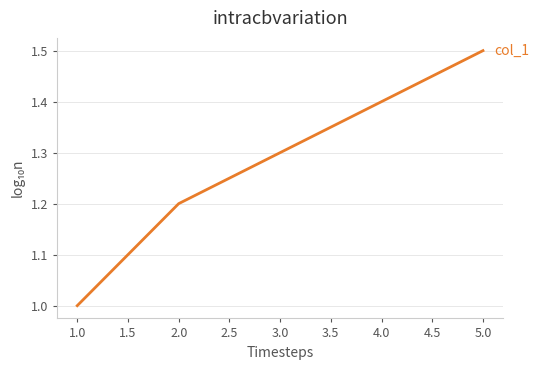

What position from the right is 3.0?

3